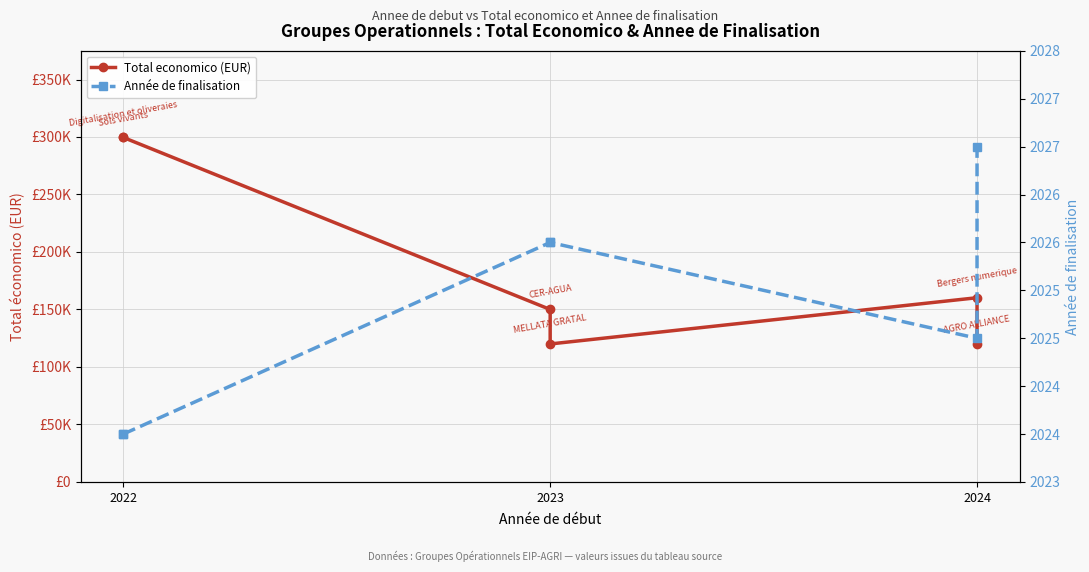

What are all the series names shown in the legend?

Total economico (EUR), Année de finalisation